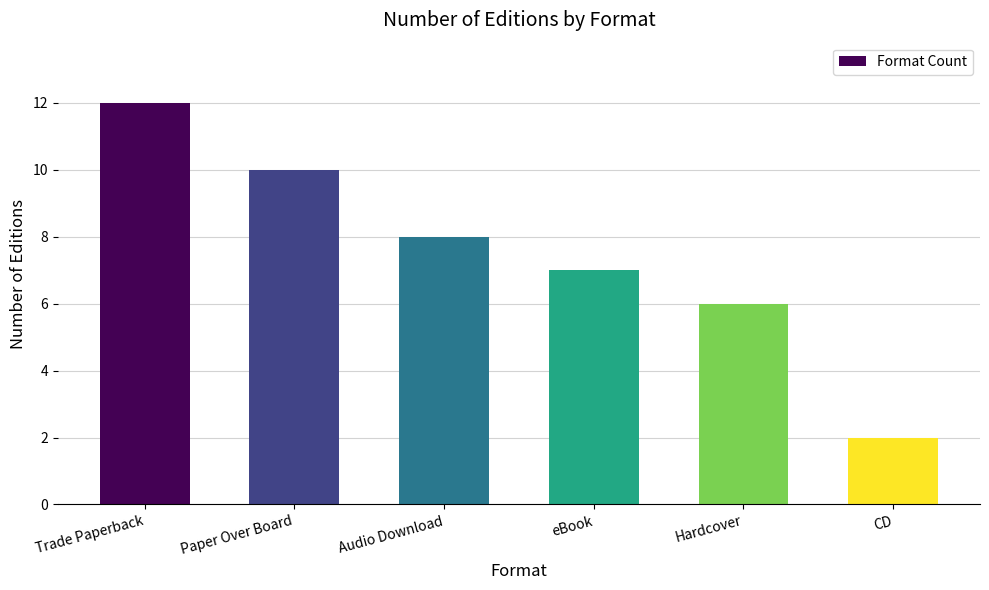

What is the average value?

8